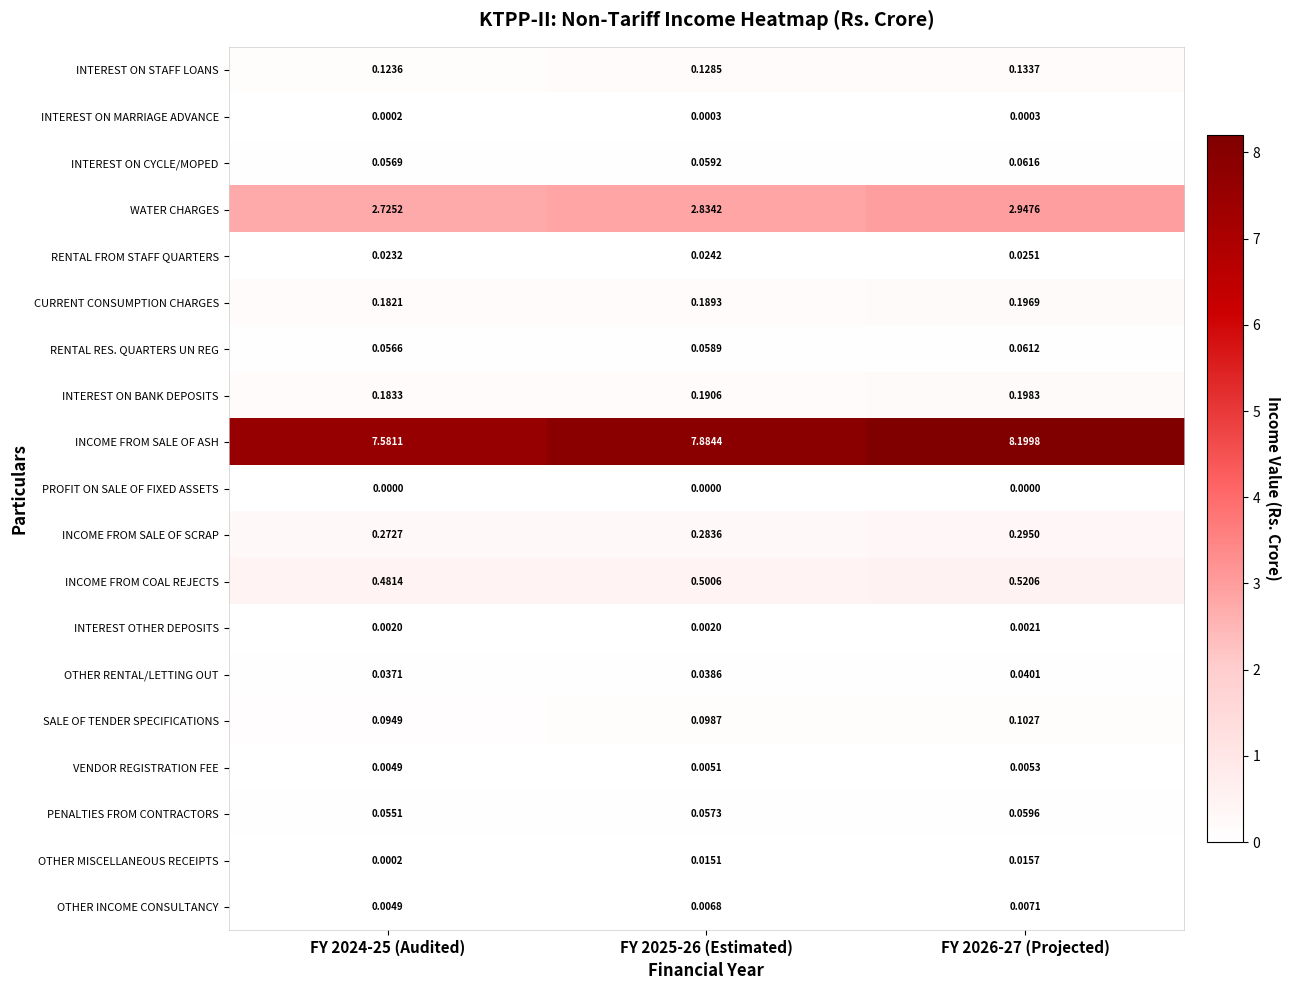

Rank the series by their maximum value, from lowest to highest.

PROFIT ON SALE OF FIXED ASSETS, INTEREST ON MARRIAGE ADVANCE, INTEREST OTHER DEPOSITS, VENDOR REGISTRATION FEE, OTHER INCOME CONSULTANCY, OTHER MISCELLANEOUS RECEIPTS, RENTAL FROM STAFF QUARTERS, OTHER RENTAL/LETTING OUT, PENALTIES FROM CONTRACTORS, RENTAL RES. QUARTERS UN REG, INTEREST ON CYCLE/MOPED, SALE OF TENDER SPECIFICATIONS, INTEREST ON STAFF LOANS, CURRENT CONSUMPTION CHARGES, INTEREST ON BANK DEPOSITS, INCOME FROM SALE OF SCRAP, INCOME FROM COAL REJECTS, WATER CHARGES, INCOME FROM SALE OF ASH